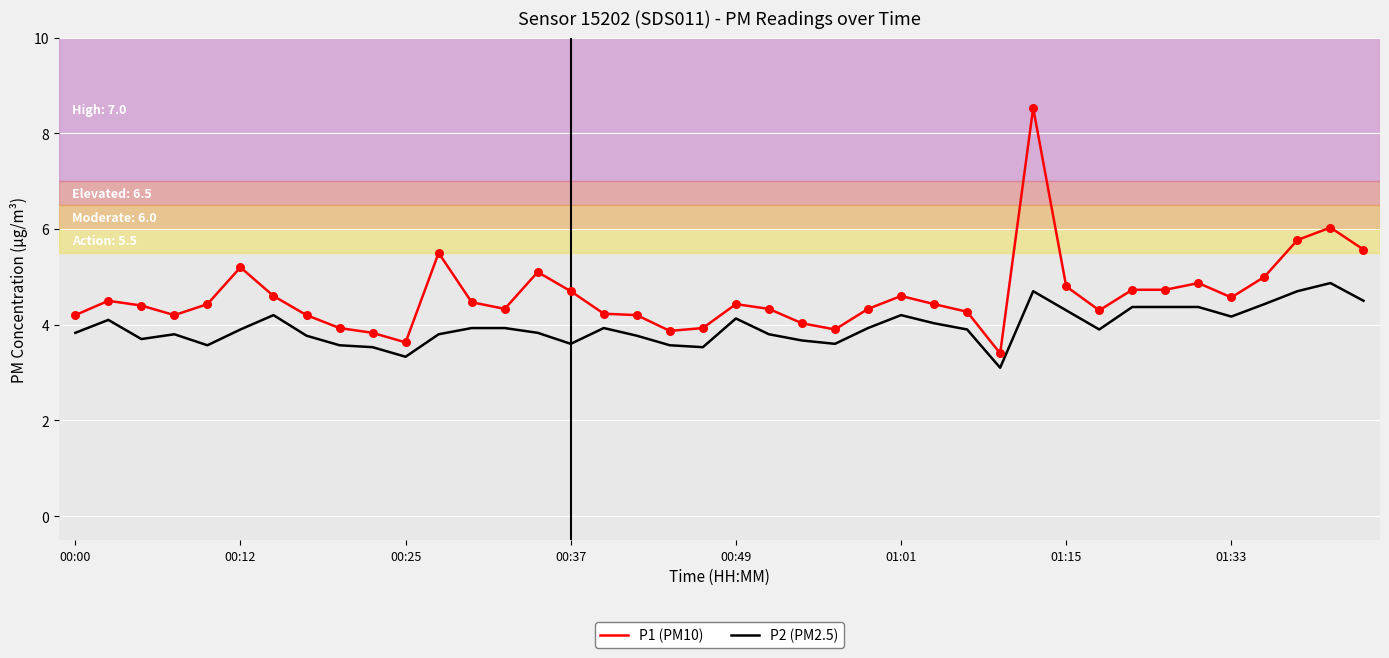

Which series has the largest total across all categories?

P1 (PM10)